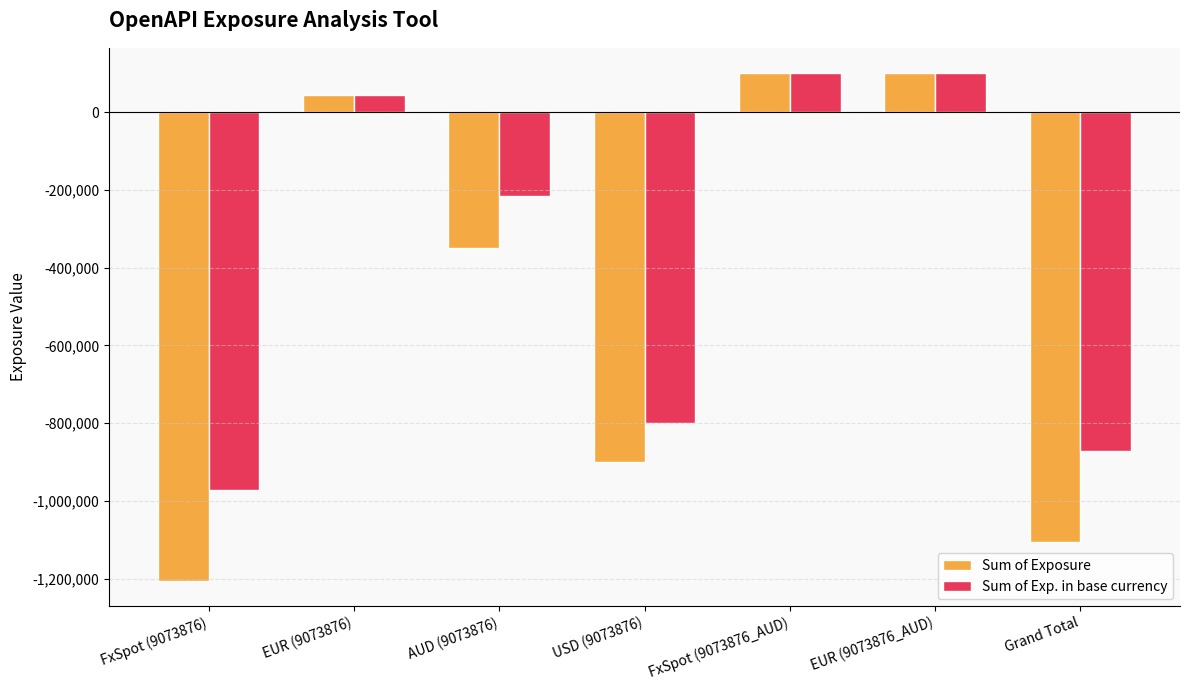

Is it true that Sum of Exp. in base currency equals -1480503 at Grand Total?

False